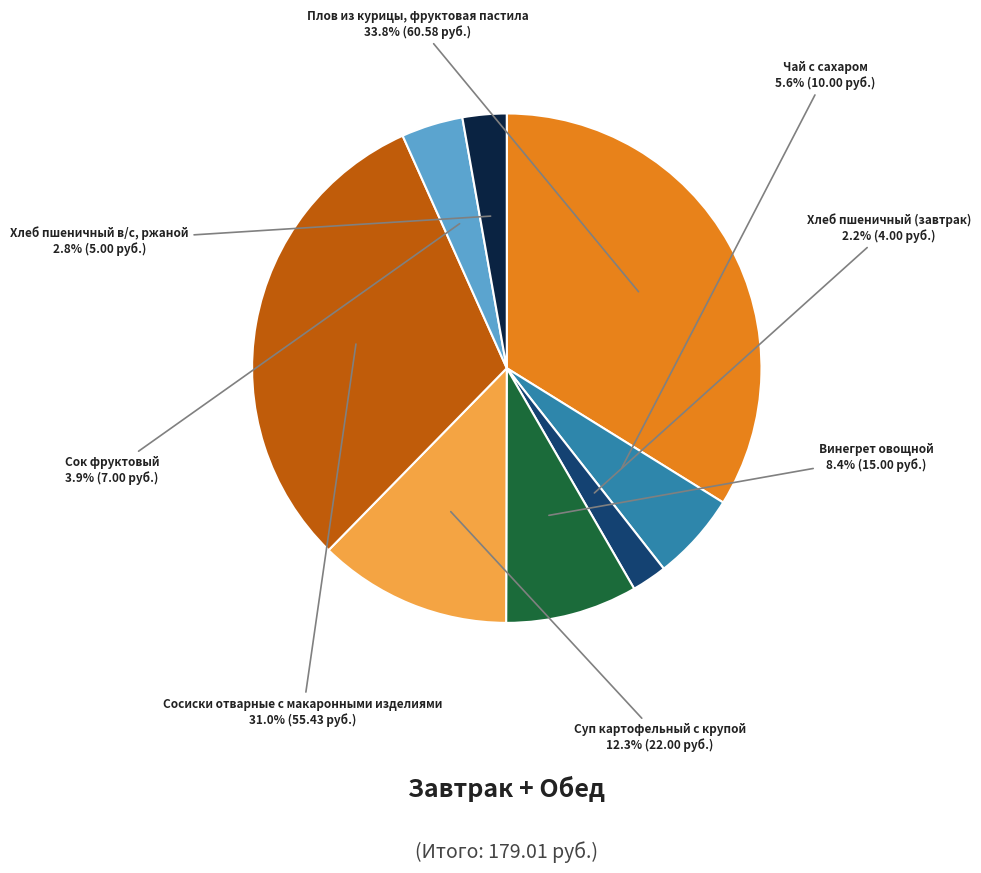

Count the number of slices in the pie.

8